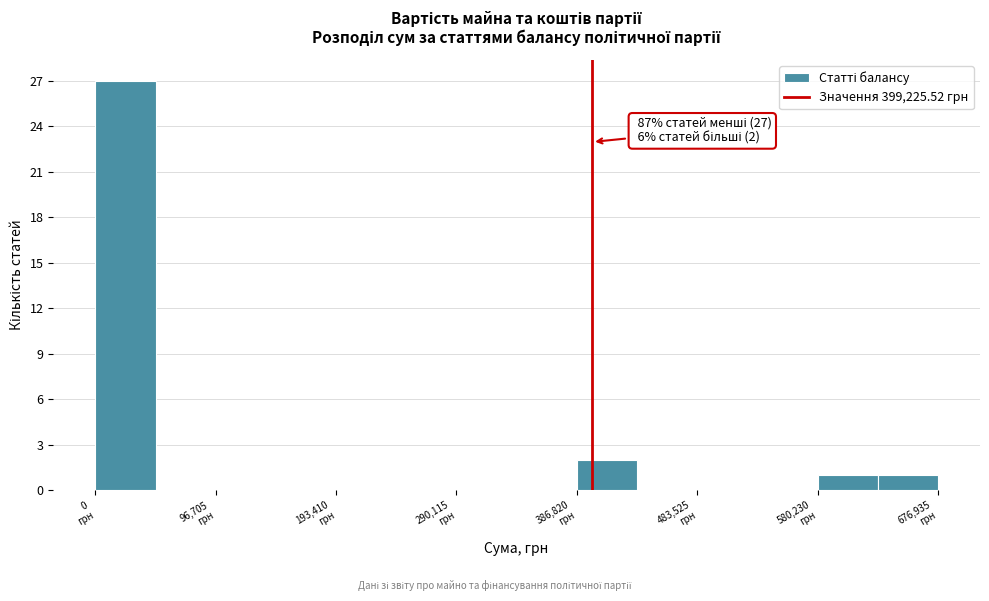

Over which range of the x-axis is the bar tallest?

0 to 50000